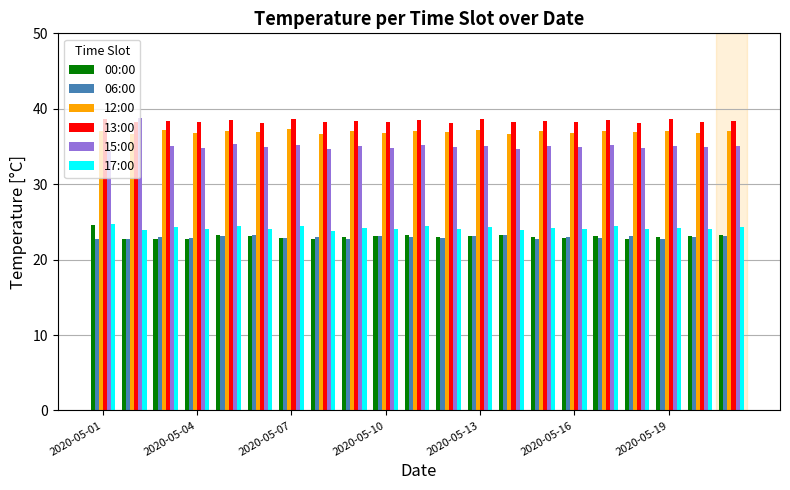

What is the maximum value for 13:00?

38.6